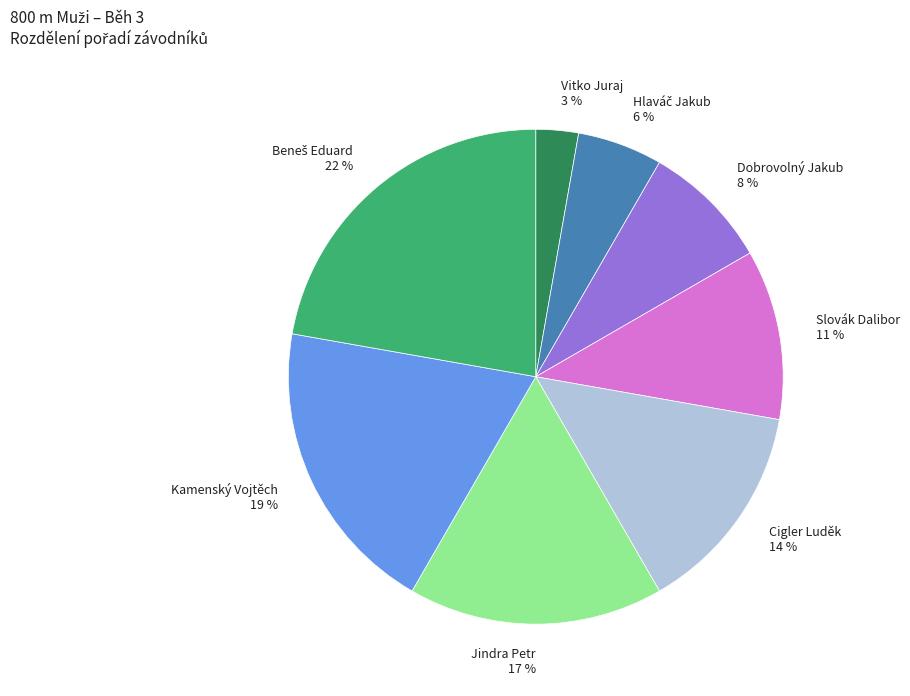

What percentage is the Dobrovolný Jakub slice, to the nearest percent?

8%